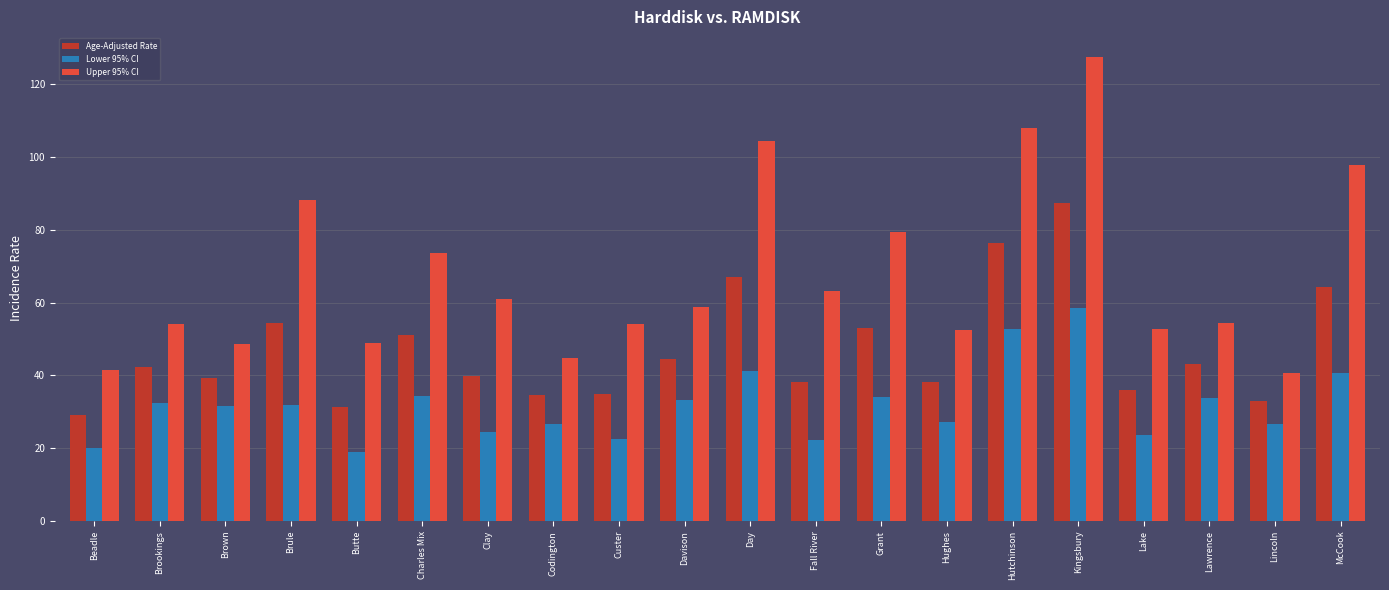

Which label corresponds to the largest value in the chart?

Kingsbury